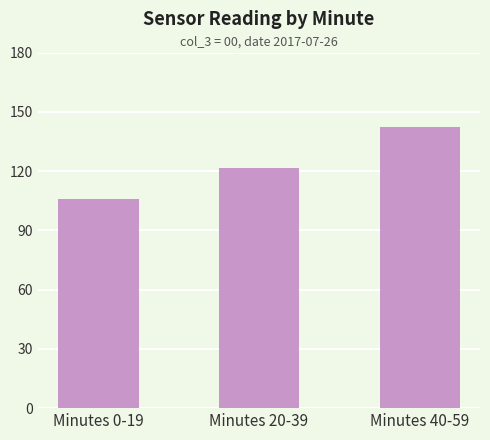

How many series are shown in this chart?

1